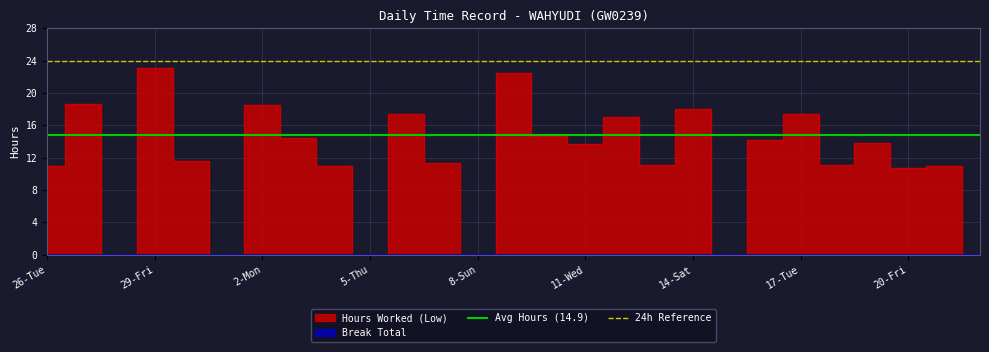

What value does the 24h Reference series have at 29-Fri?

24.0